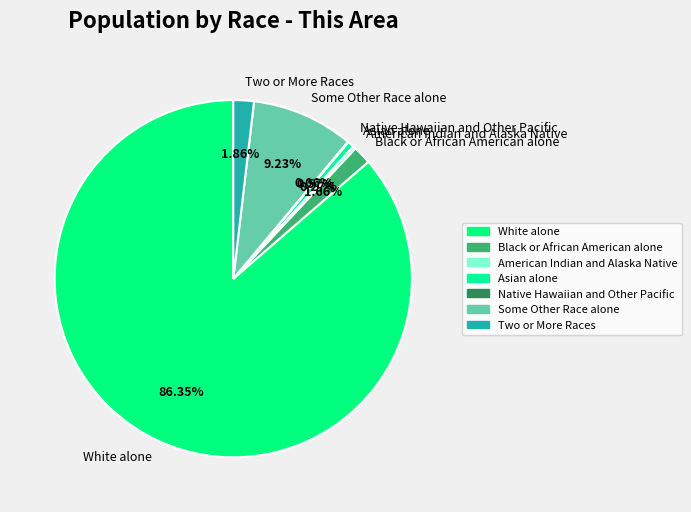

What percentage is the Some Other Race alone slice, to the nearest percent?

9%